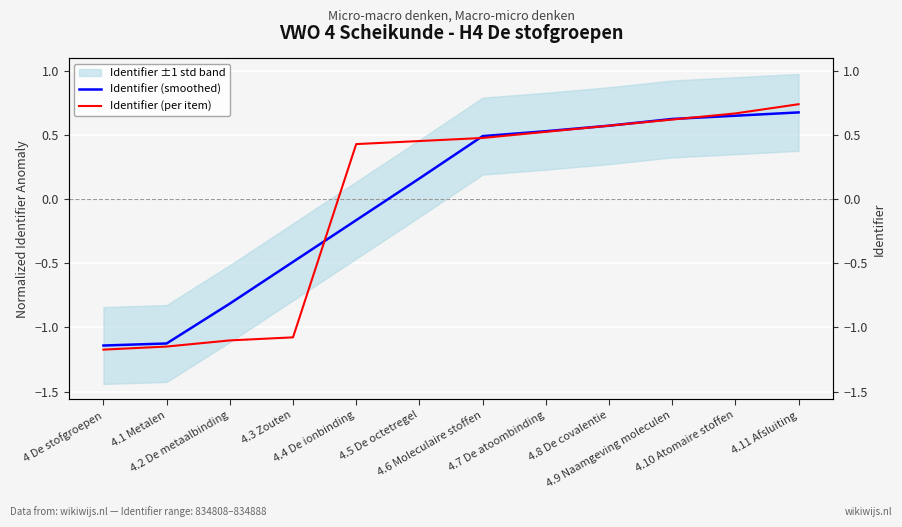

Is it true that Identifier (per item) equals 0.7 at 4.5 De octetregel?

False